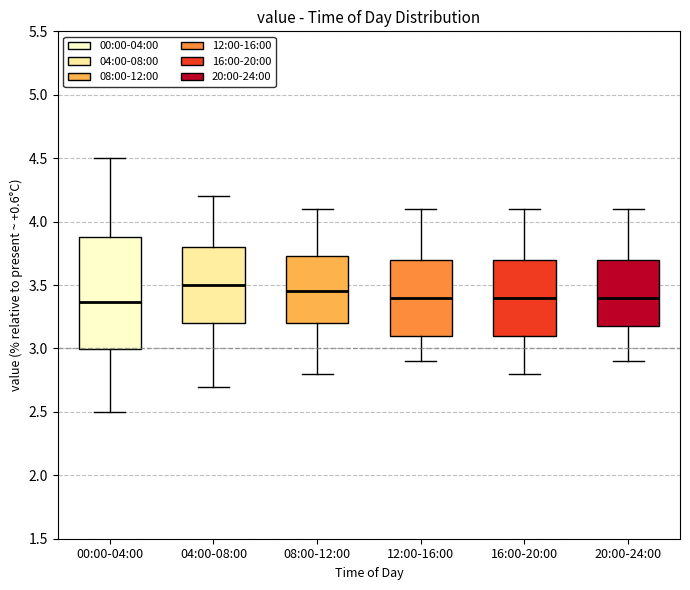

Comparing the boxes themselves (not the whiskers), which one is the tallest?

00:00-04:00